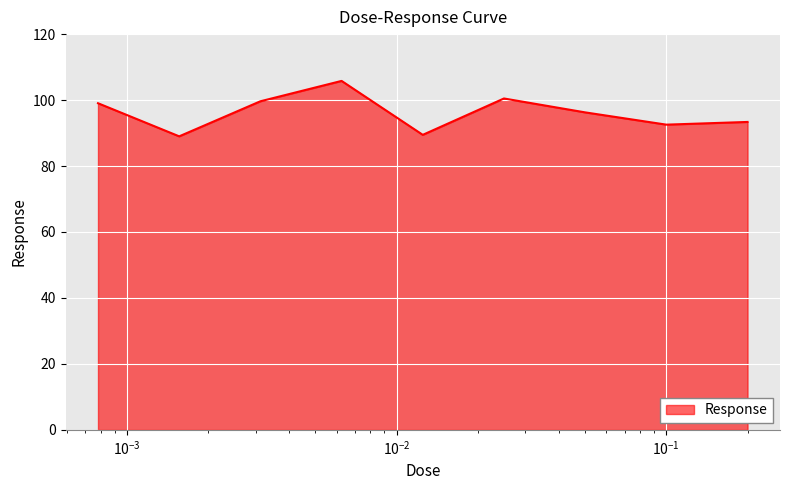

What is the difference between the maximum and minimum values?

16.8